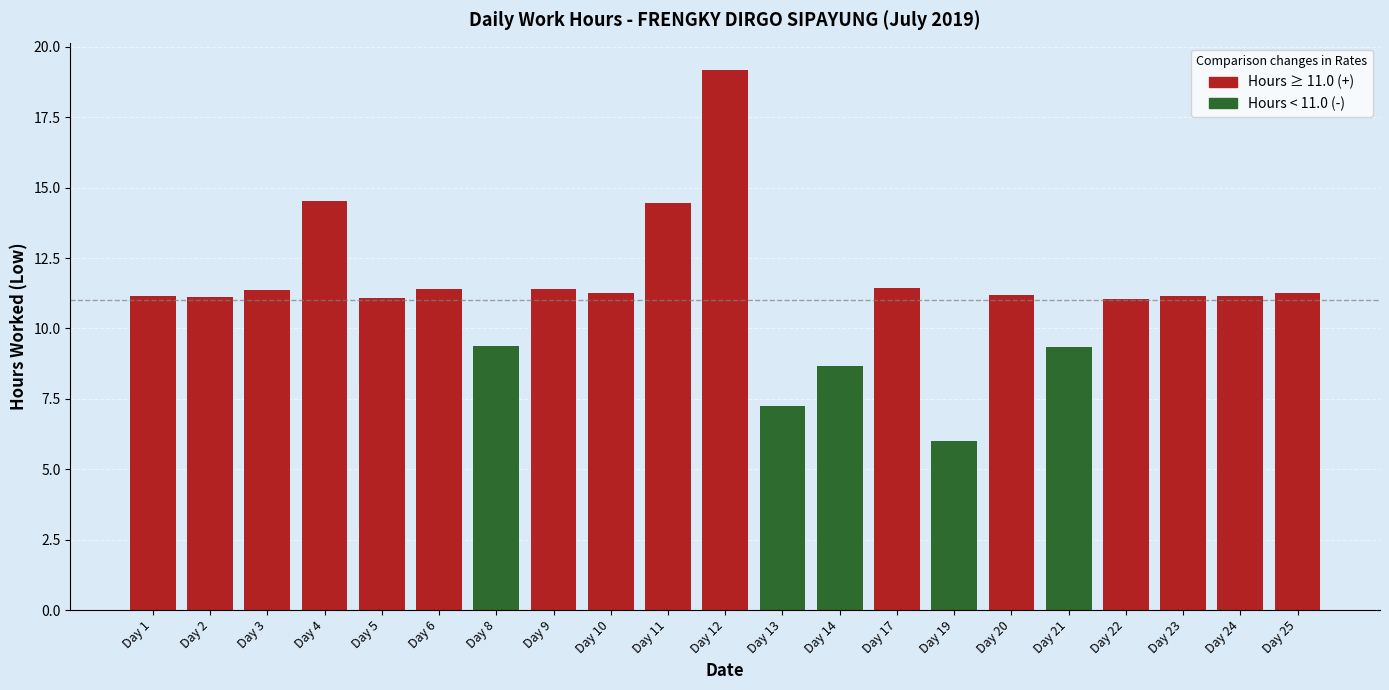

What is the average value of the Hours < 11.0 (Low) series?

1.9